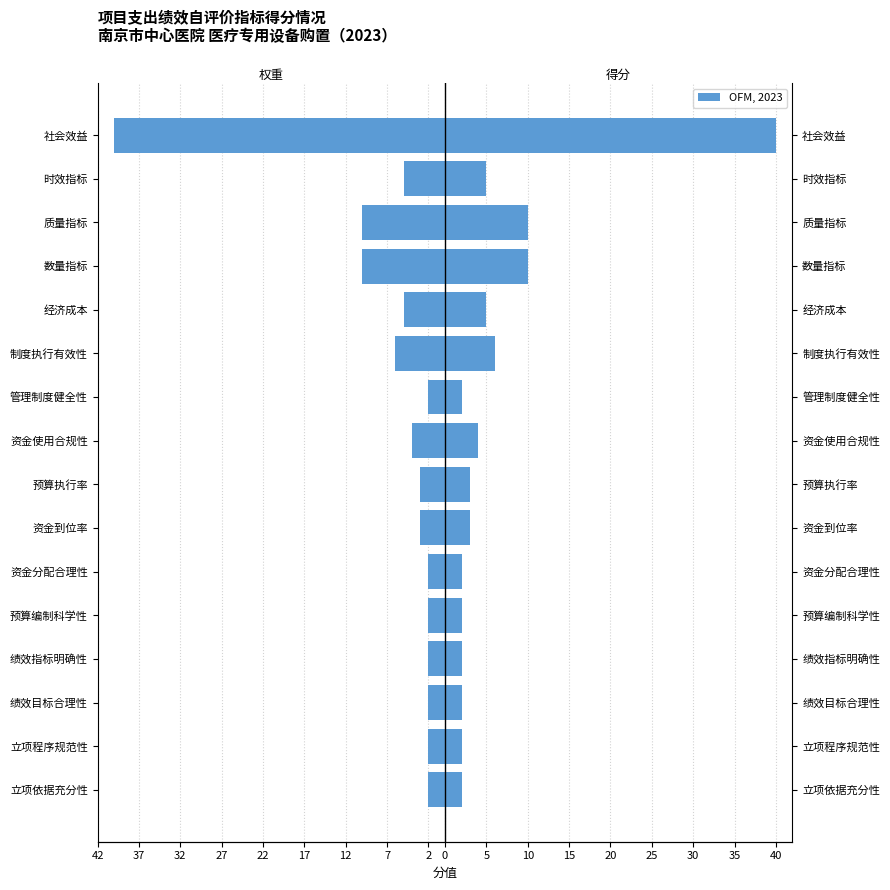

Is the value of 得分 at 制度执行有效性 greater than the value of 权重 at 资金分配合理性?

Yes